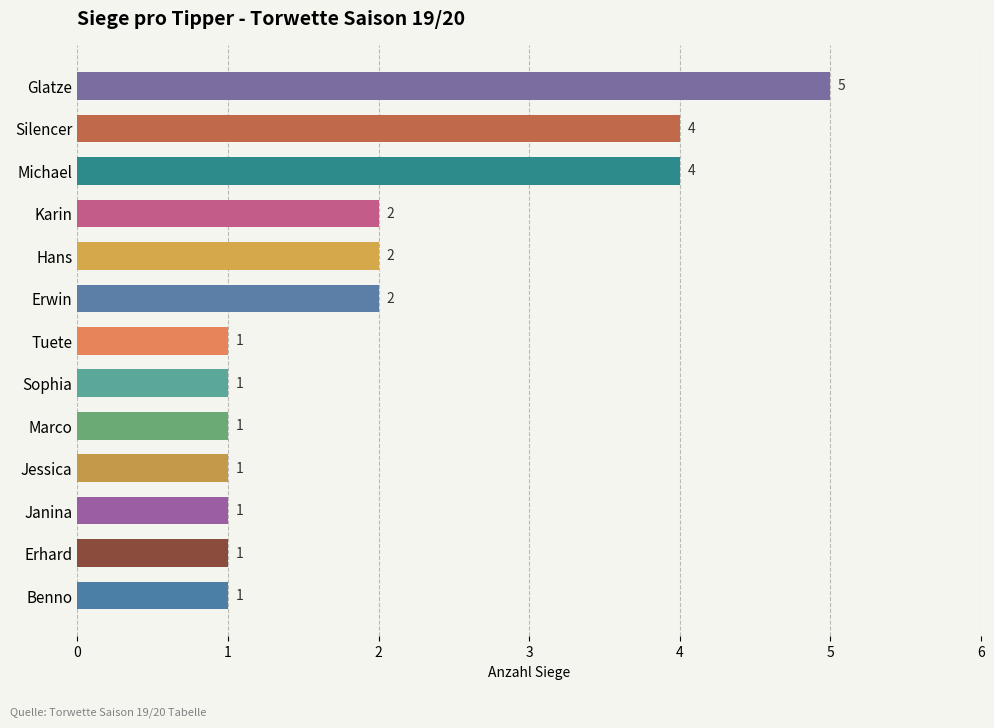

What is the label of the 2nd bar from the top?

Silencer